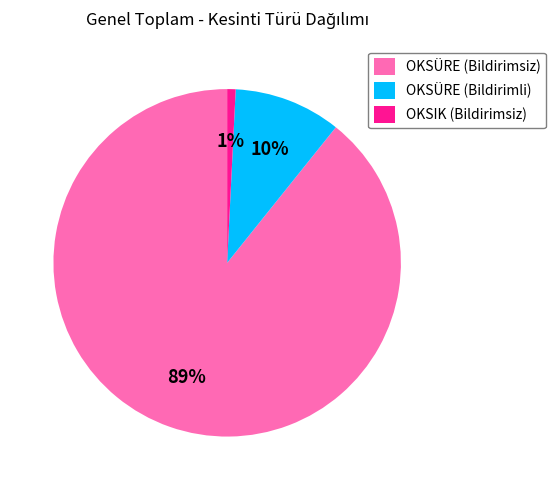

Is the sum of OKSÜRE (Bildirimli) and OKSIK (Bildirimsiz) greater than half?

No